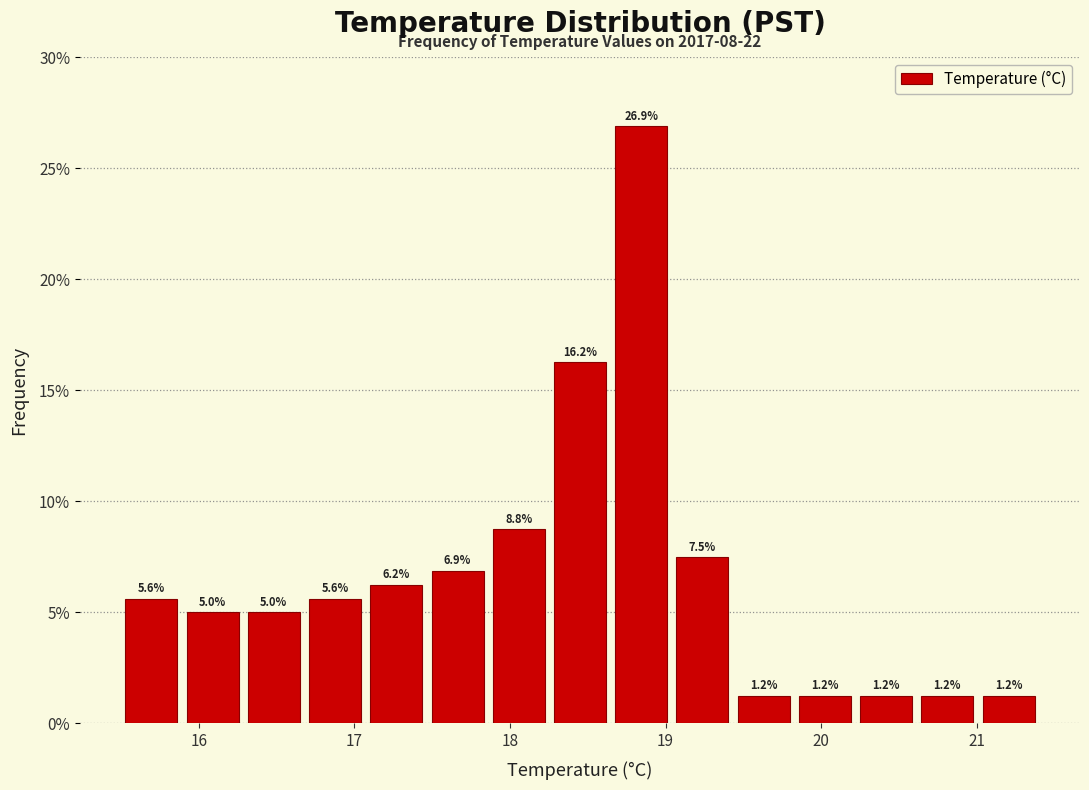

Read against the x-axis, roughly where is the centre of the tallest bar?

18.8